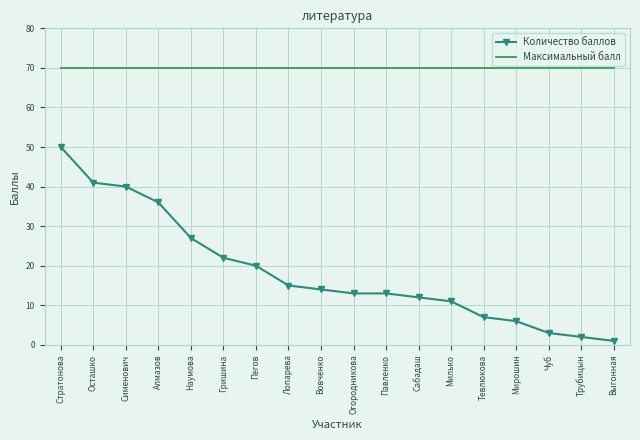

True or false: Количество баллов and Максимальный балл intersect in this chart.

False